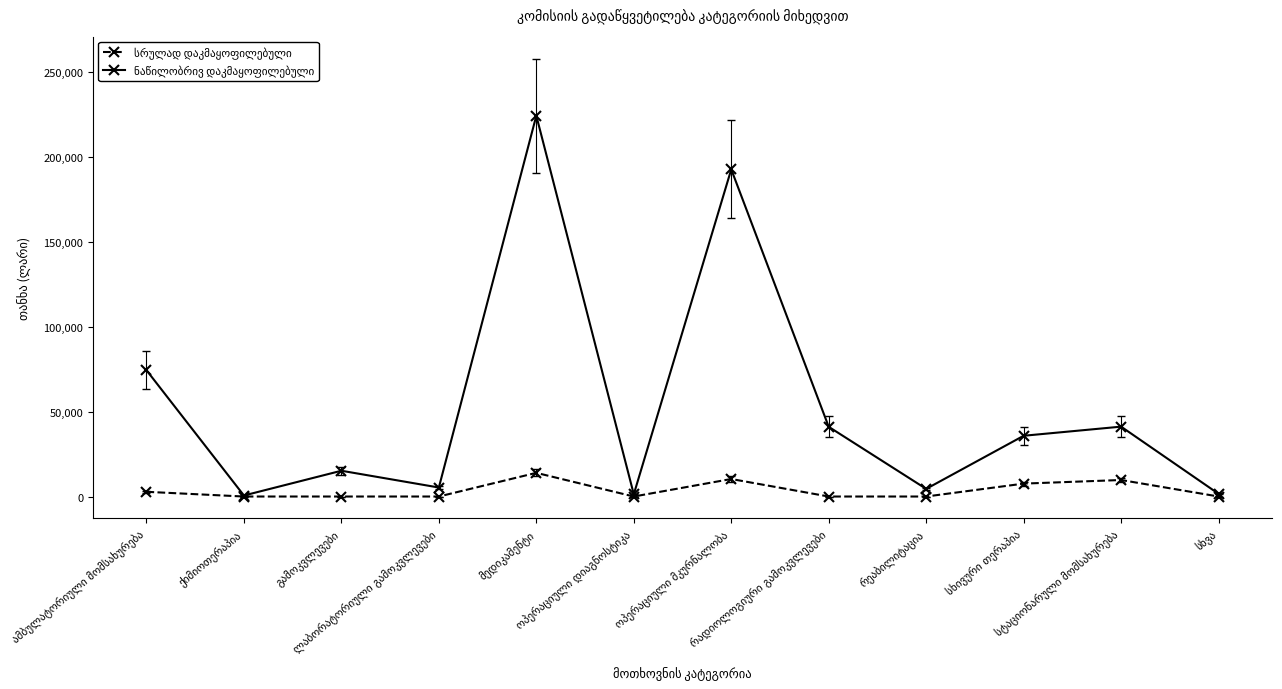

What is the maximum value shown in the chart?

224264